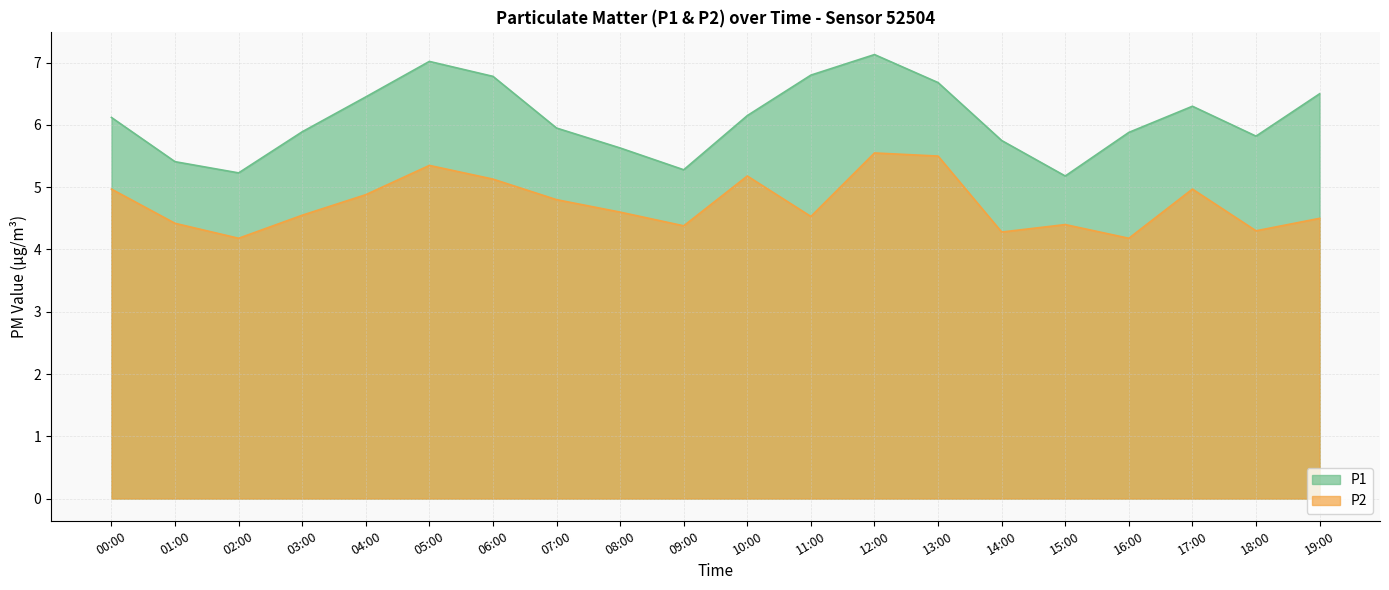

What is the average value of the P2 series?

4.7